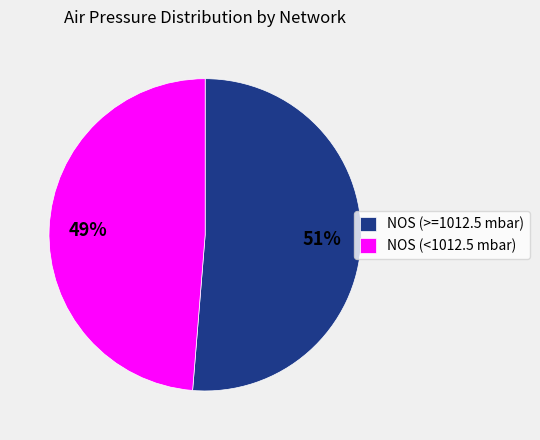

How many segments does this pie chart have?

2